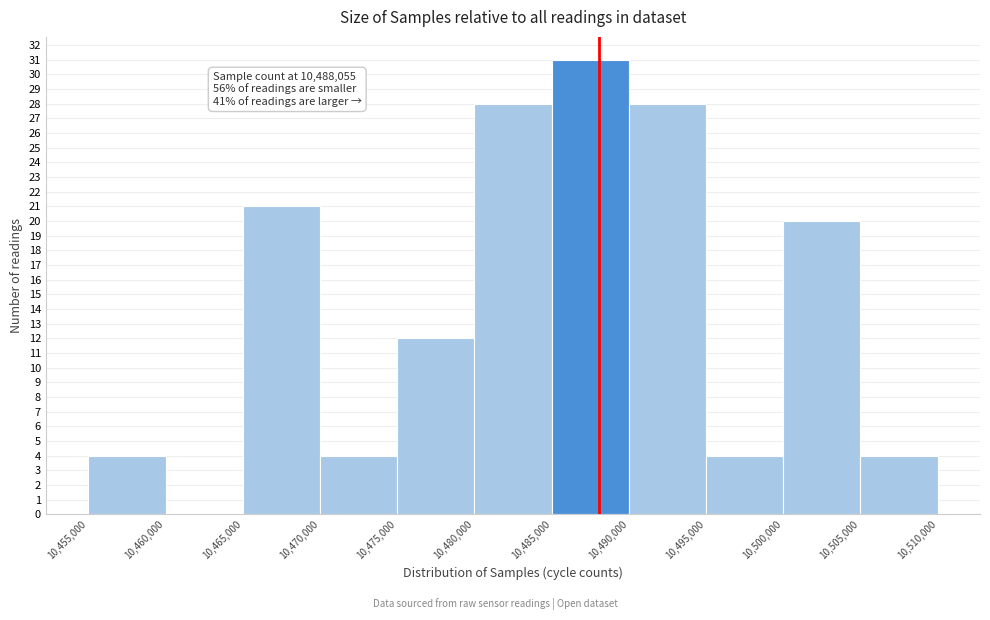

Over which range of the x-axis is the bar tallest?

10,485,000 to 10,490,000